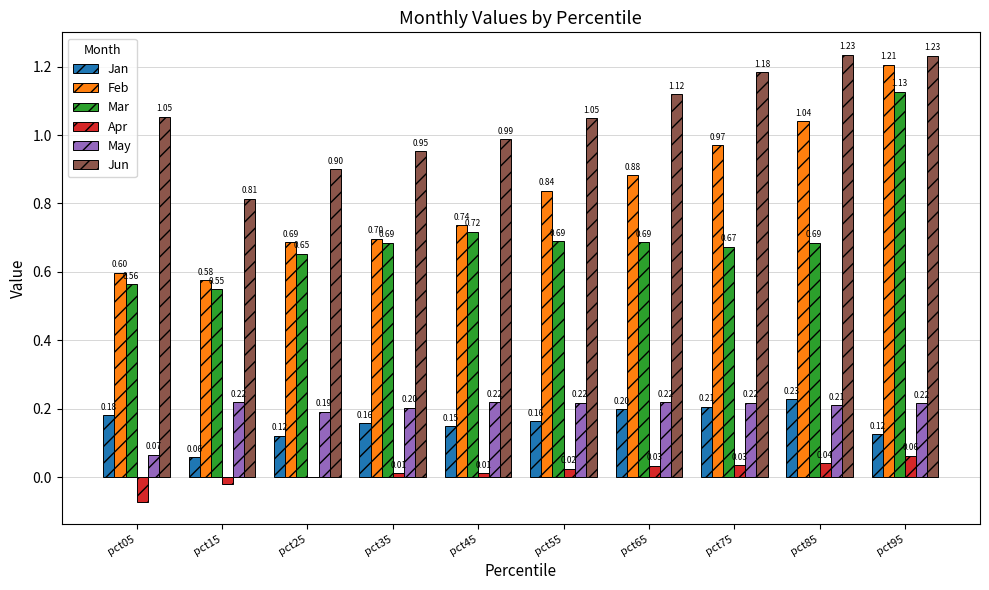

At which category is the sum across all series the highest?

pct95